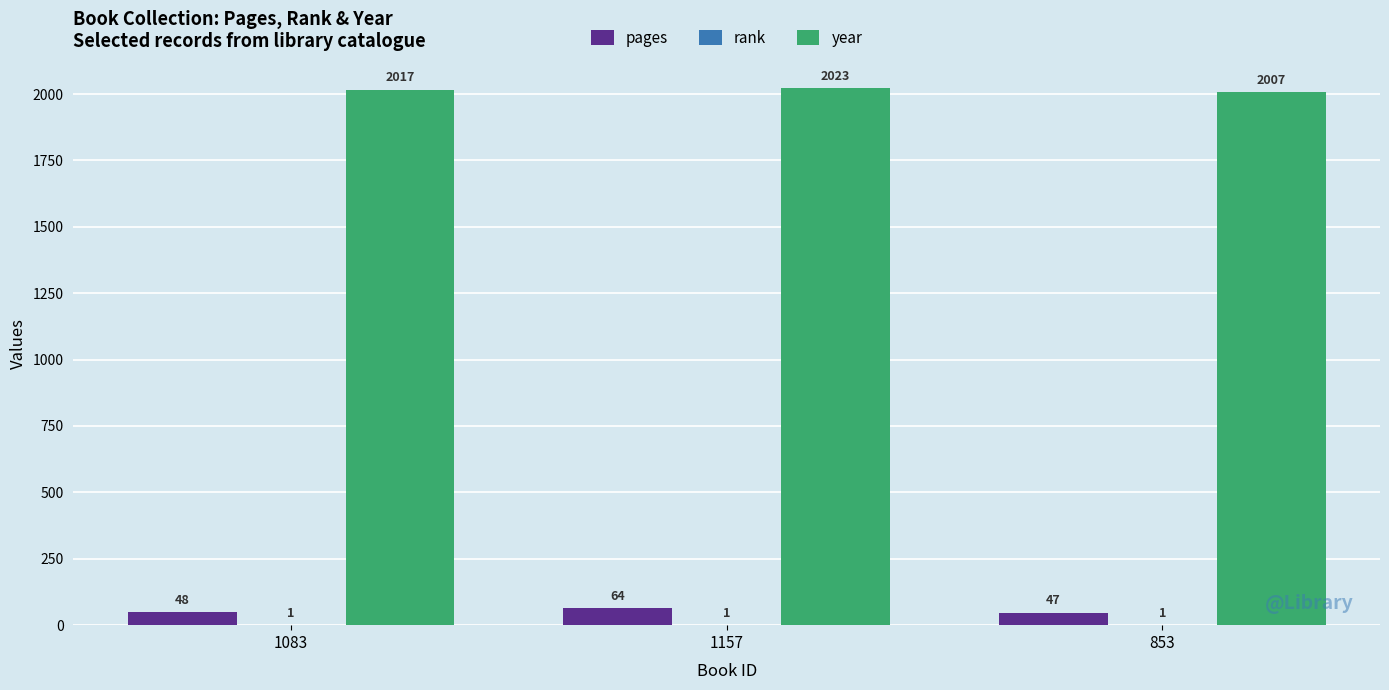

What is the spread (max minus min) of values at 1083?

2016